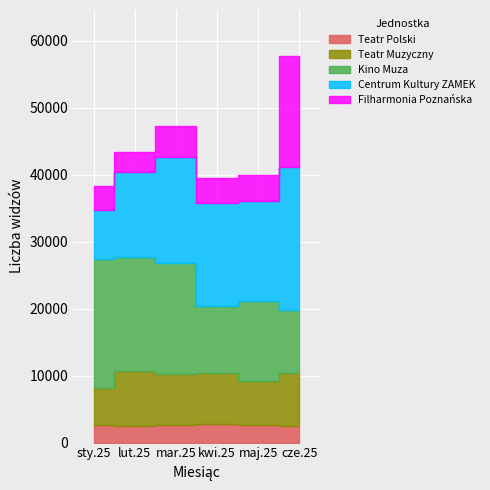

Which series has the largest range (max minus min)?

Centrum Kultury ZAMEK